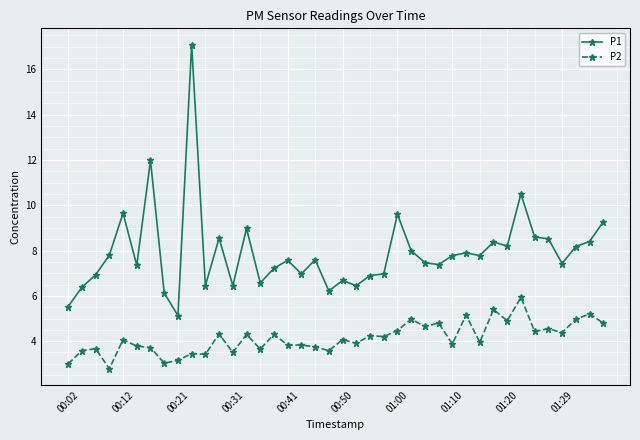

Which series has the widest spread of values?

P1